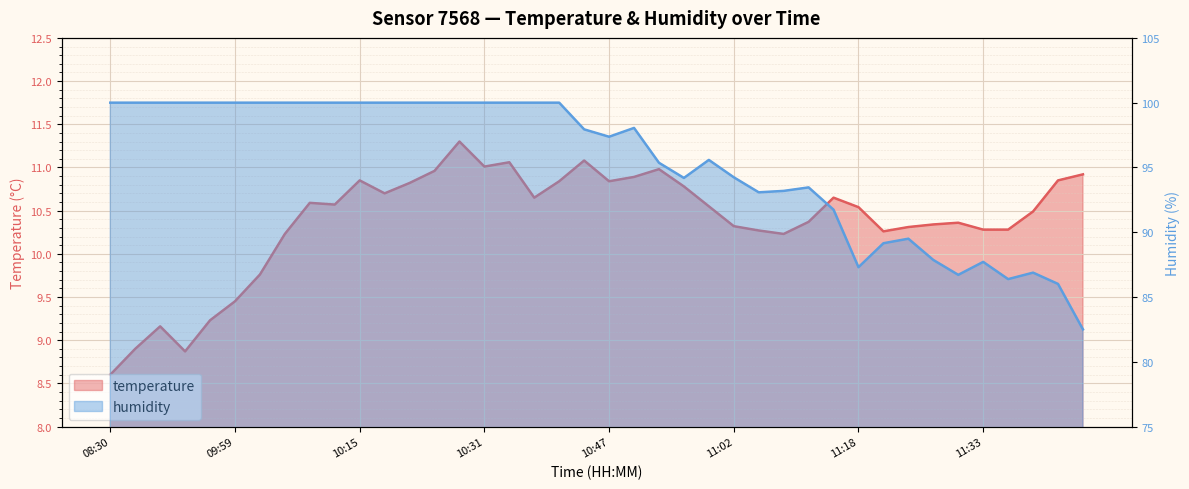

List the series in order of their peak value, highest first.

humidity, temperature